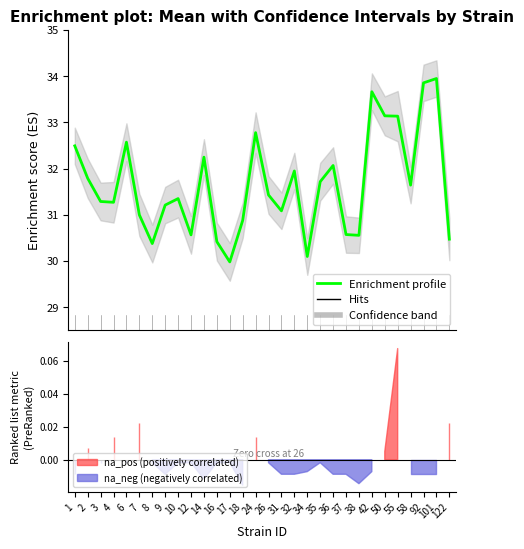

Approximately how many times larger is the value at 2 compared to 10?

1.0